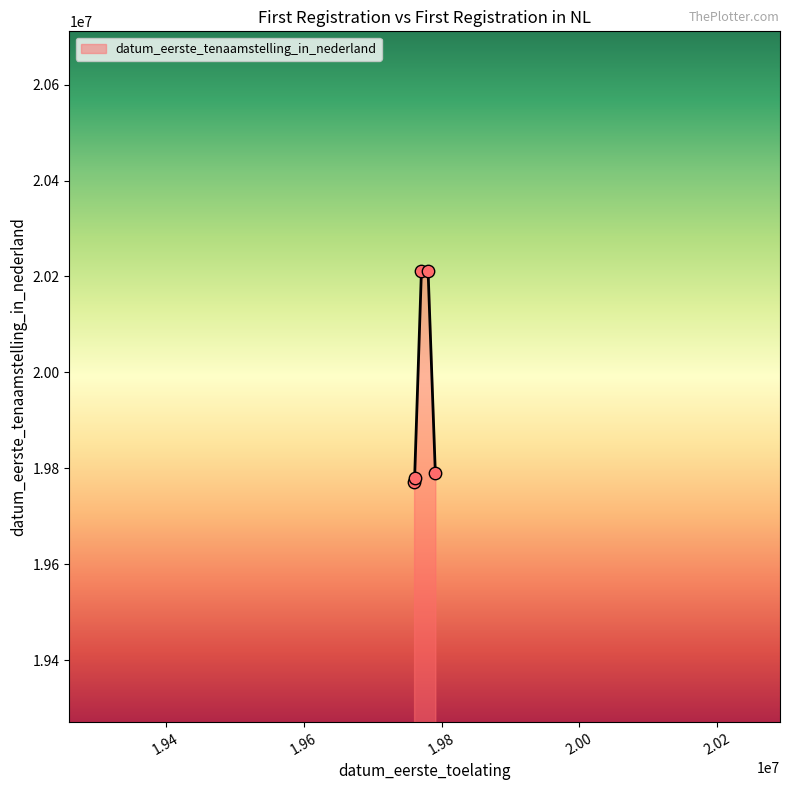

What is the sum of all values?

99763896